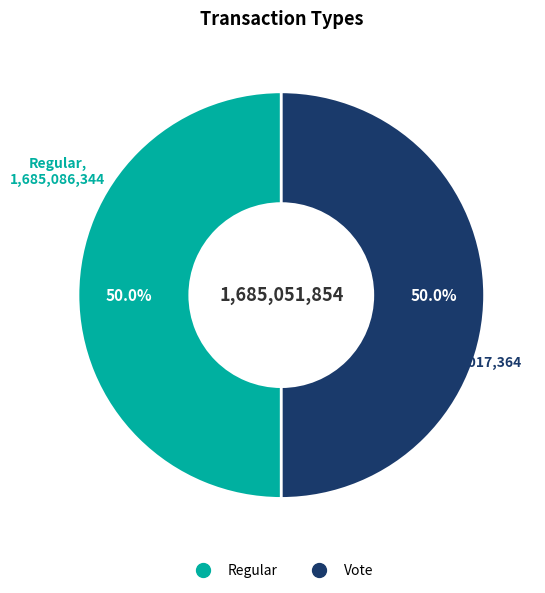

To the nearest percent, what portion does Regular represent?

50%